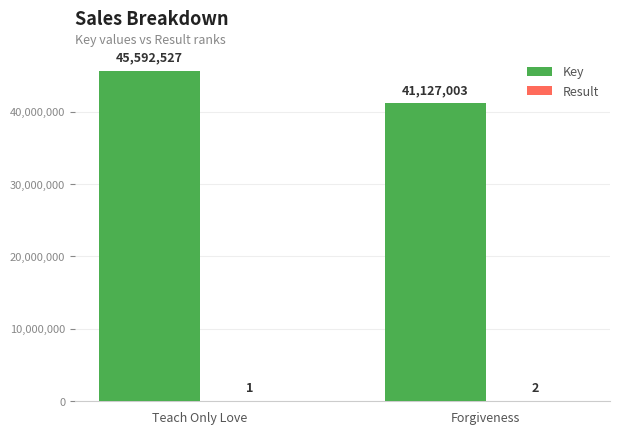

True or false: Key has a value of 71162051 at Teach Only Love.

False